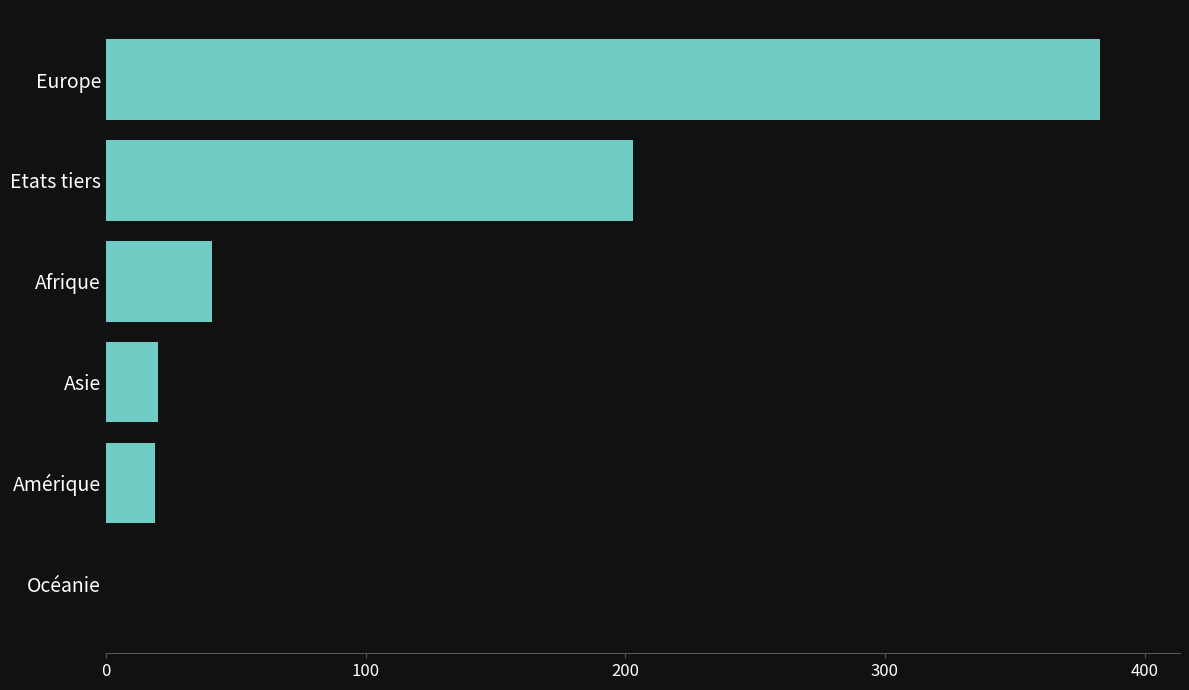

Between Océanie and Amérique, which is larger?

Amérique